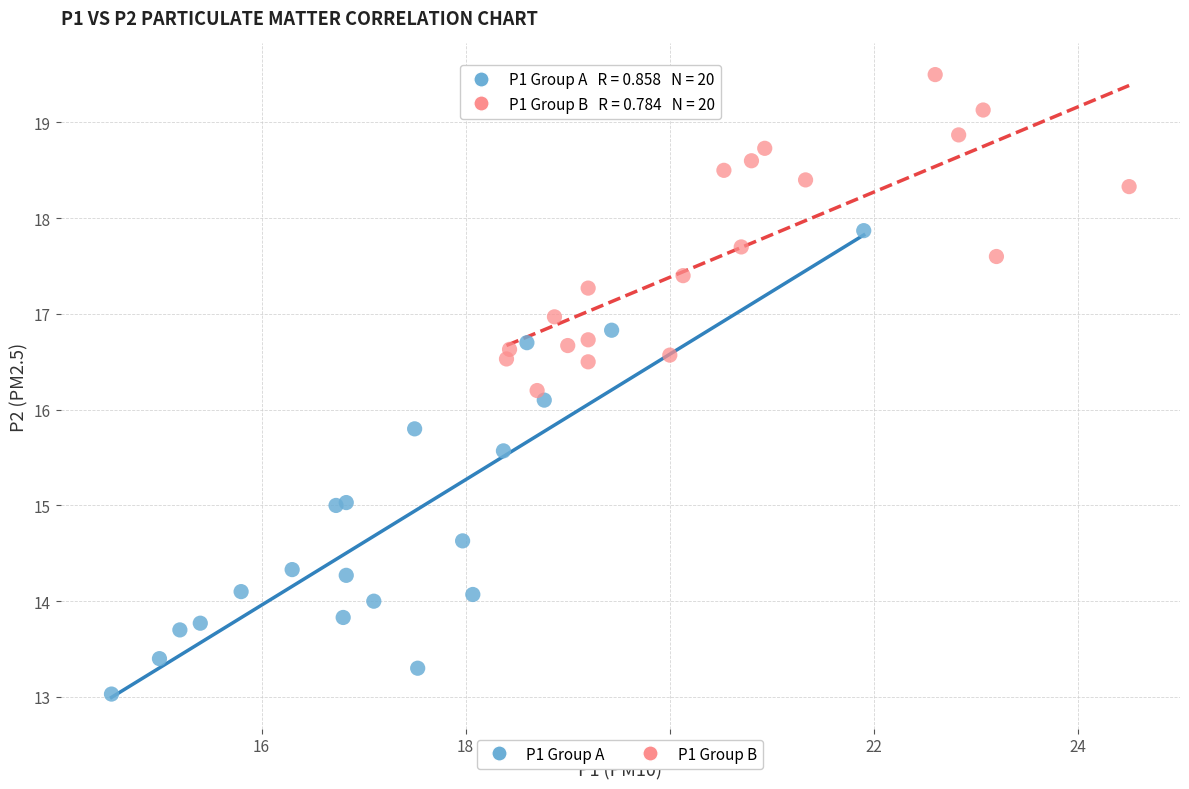

Which series has the largest Y range (max minus min)?

P1 Group A